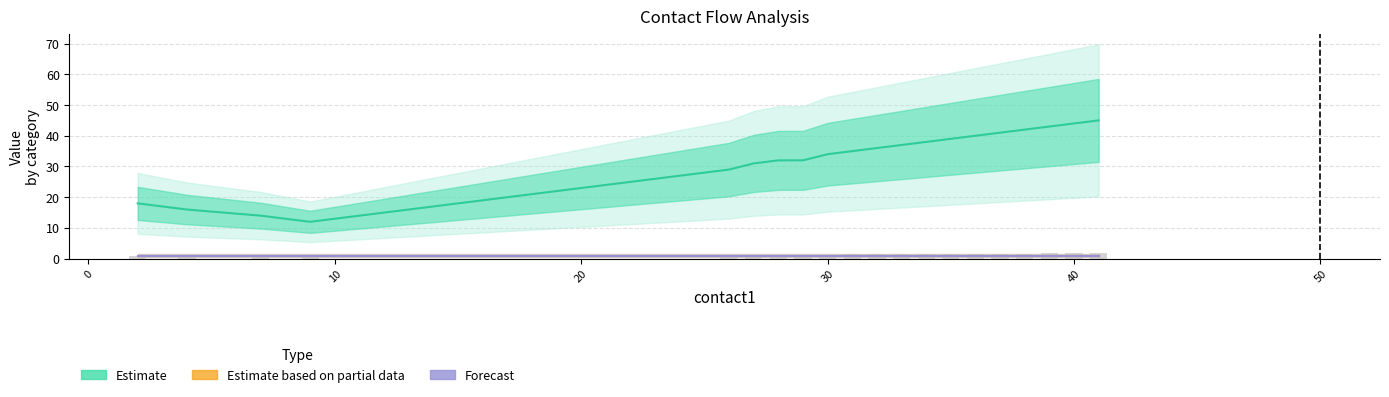

How many bars are there in each group?

3